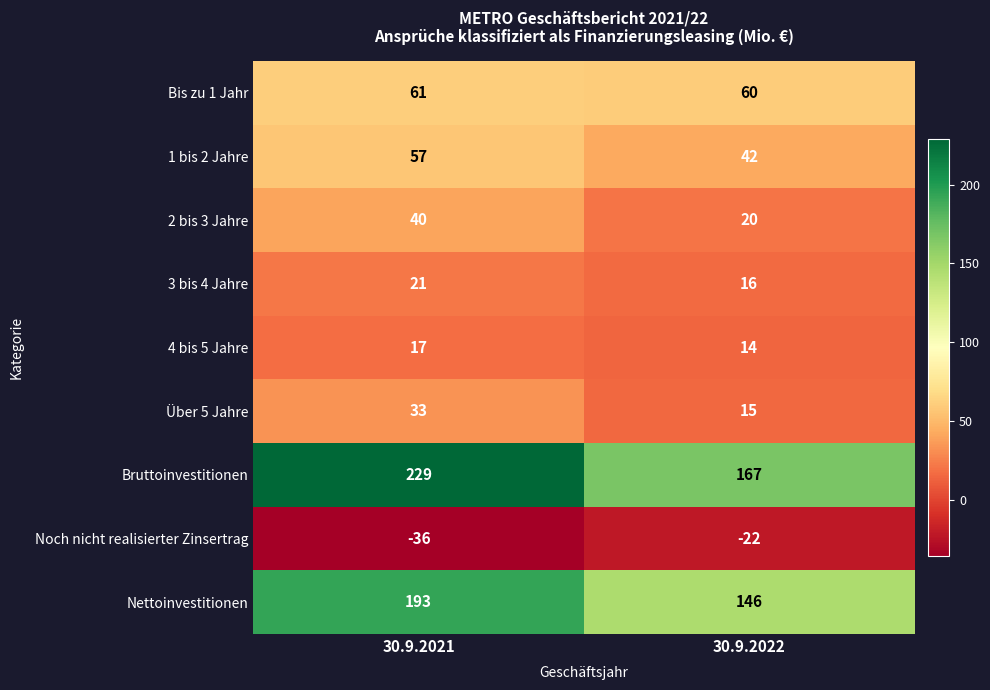

List the series in order of their peak value, lowest first.

Noch nicht realisierter Zinsertrag, 4 bis 5 Jahre, 3 bis 4 Jahre, Über 5 Jahre, 2 bis 3 Jahre, 1 bis 2 Jahre, Bis zu 1 Jahr, Nettoinvestitionen, Bruttoinvestitionen